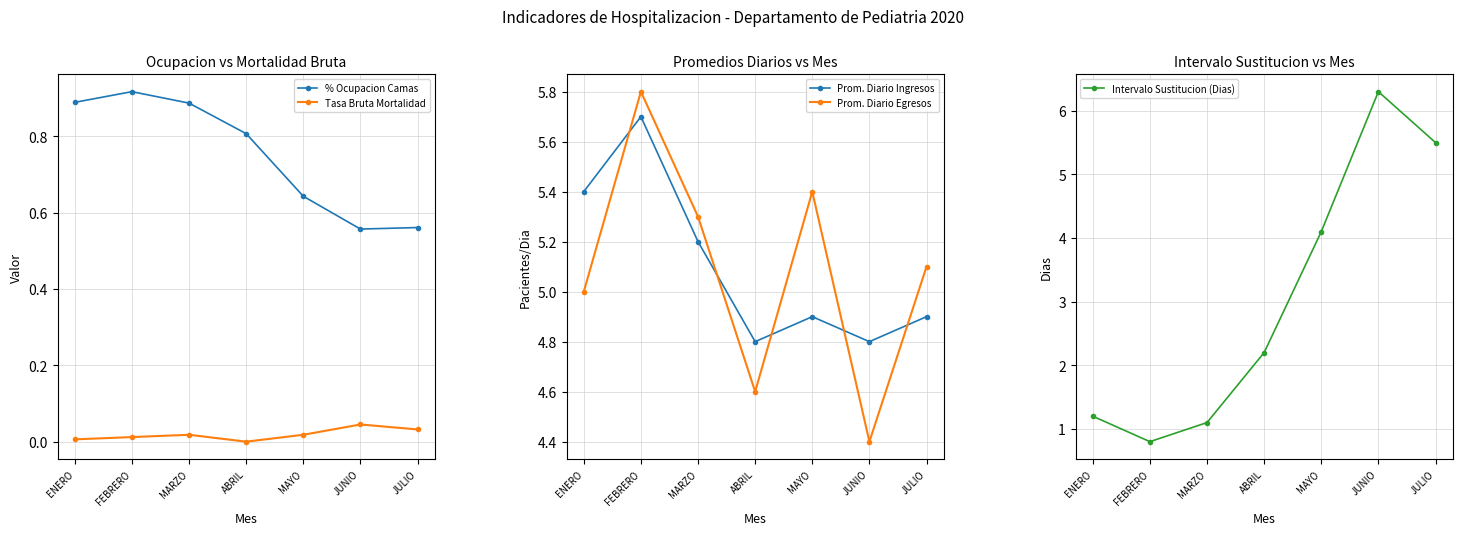

How many values in the Tasa Bruta Mortalidad series exceed 0?

6